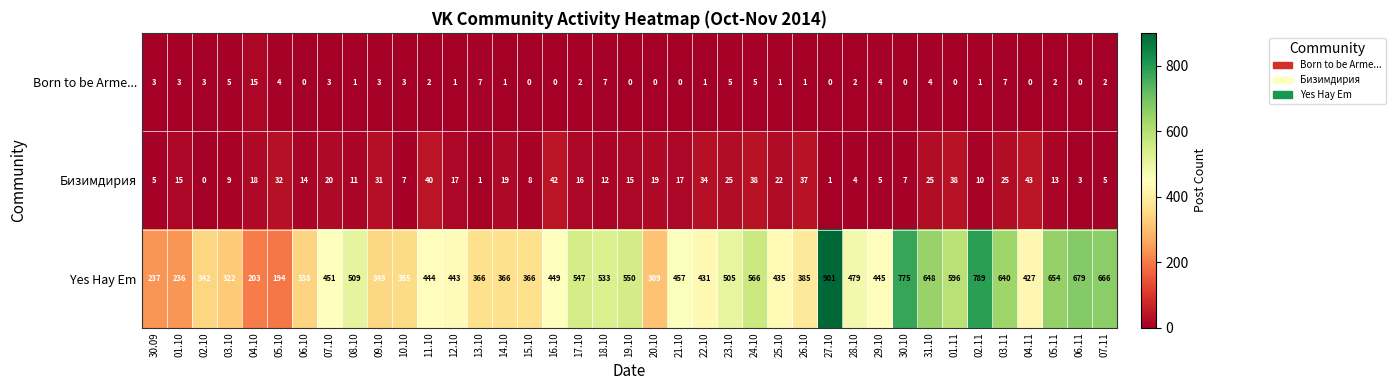

What is the difference between the Бизимдирия values at 28.10 and 05.10?

28